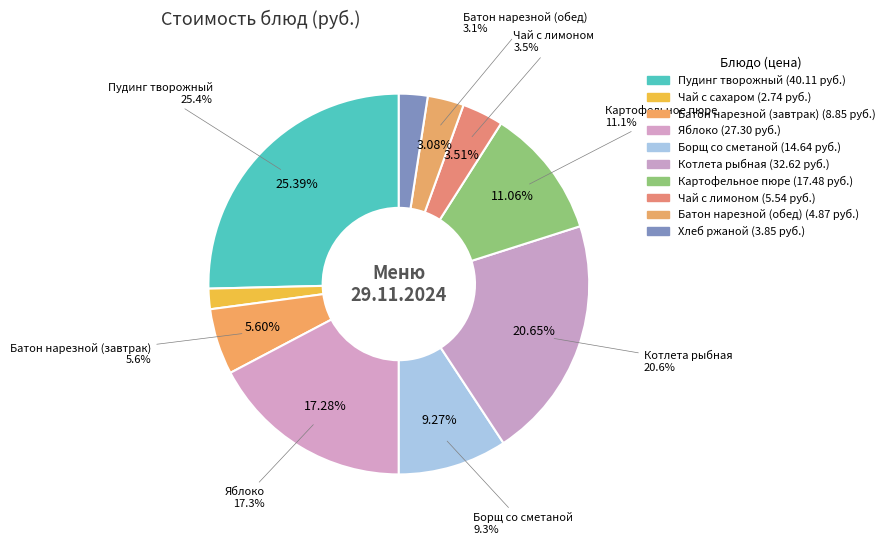

What is the largest slice in the pie chart?

Пудинг творожный